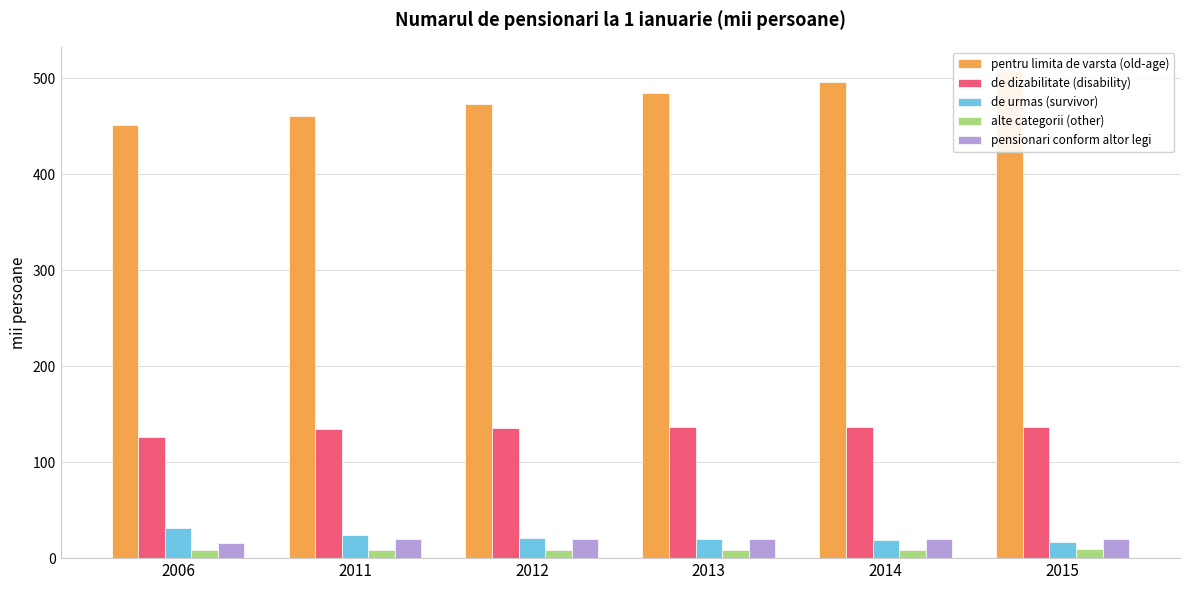

Reading right to left, list all the values displayed in this chart.

pentru limita de varsta (old-age): 507.5	495.9	484.5	473.1	460.5	451.8
de dizabilitate (disability): 136.7	136.4	136.5	135.8	134.3	126.5
de urmas (survivor): 16.6	18.4	20.0	20.6	23.7	31.1
alte categorii (other): 9.1	8.9	8.9	8.8	8.6	8.9
pensionari conform altor legi: 20.4	20.3	20.2	20.1	19.6	16.0